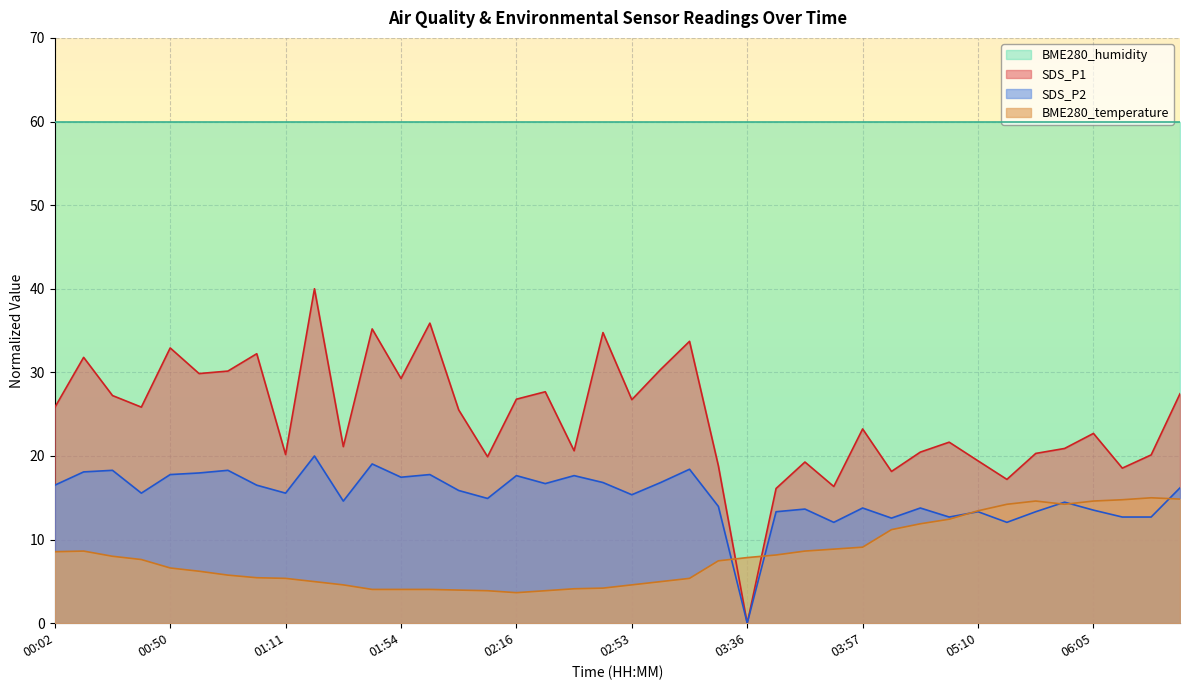

What position from the left is 05:15?

34